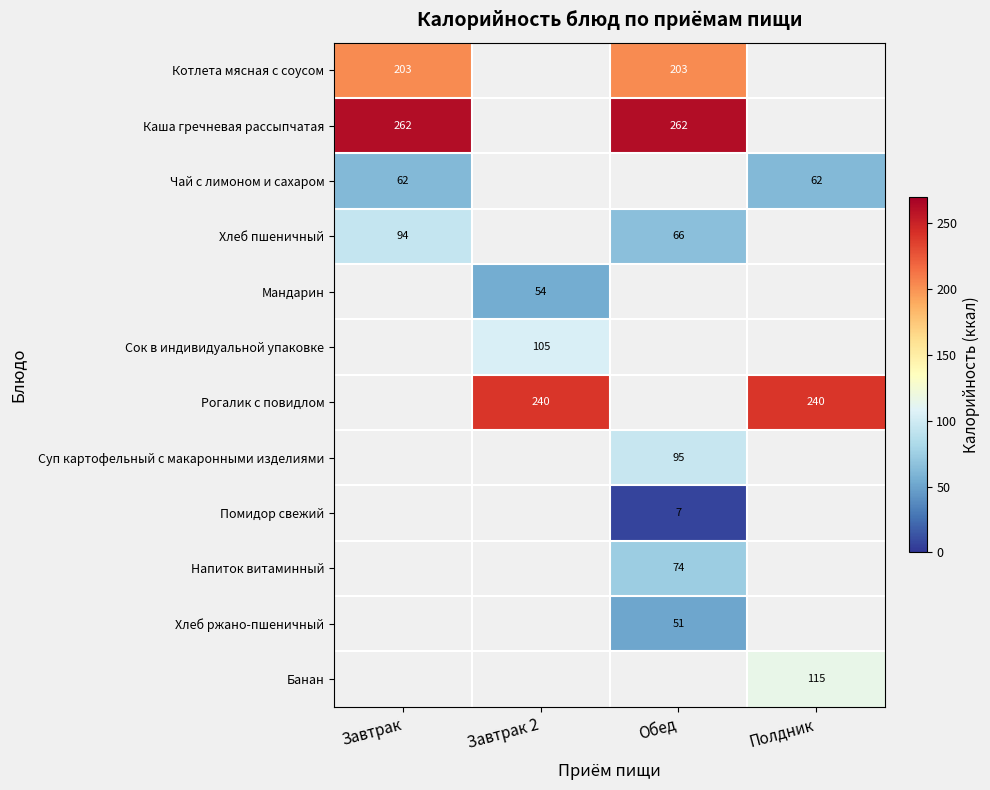

The value of Хлеб пшеничный at Обед is 107. True or false?

False